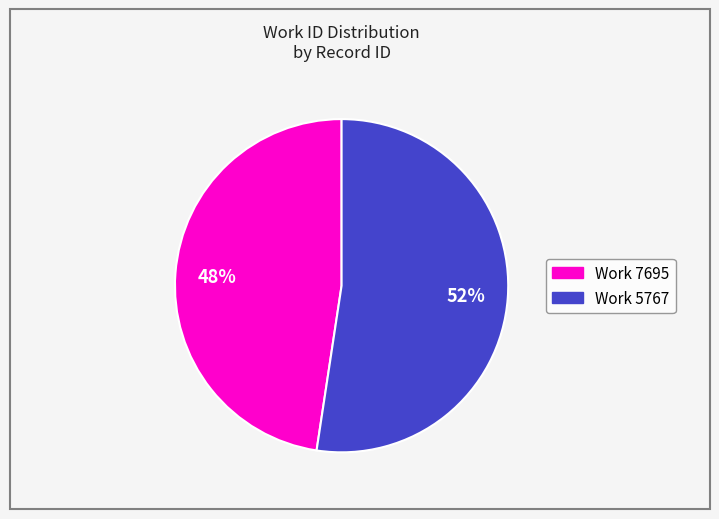

To the nearest percent, what is the average slice percentage?

50%